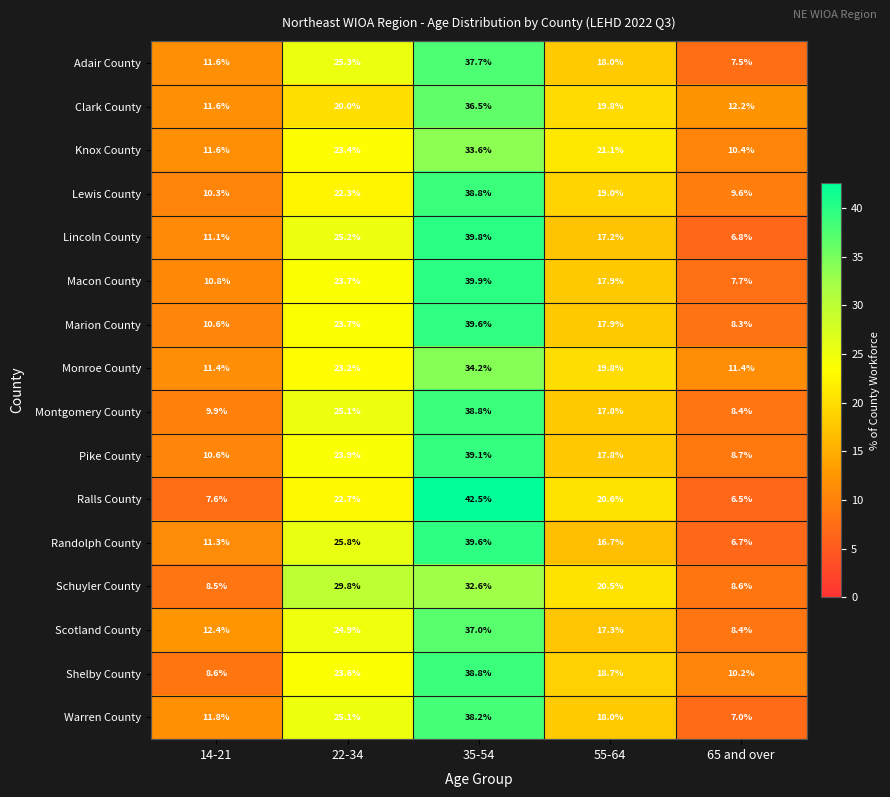

What is the spread (max minus min) of values at 22-34?

9.8